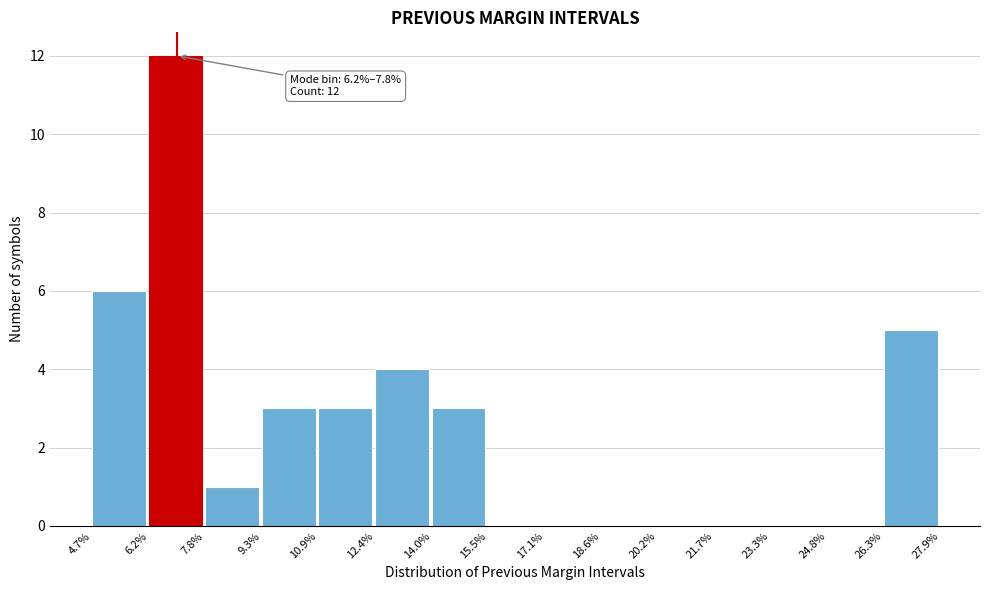

Reading left to right, list all the values displayed in this chart.

4.7%=6	6.2%=12	7.8%=1	9.3%=3	10.9%=3	12.4%=4	14.0%=3	15.5%=0	17.1%=0	18.6%=0	20.2%=0	21.7%=0	23.3%=0	24.8%=0	26.3%=5